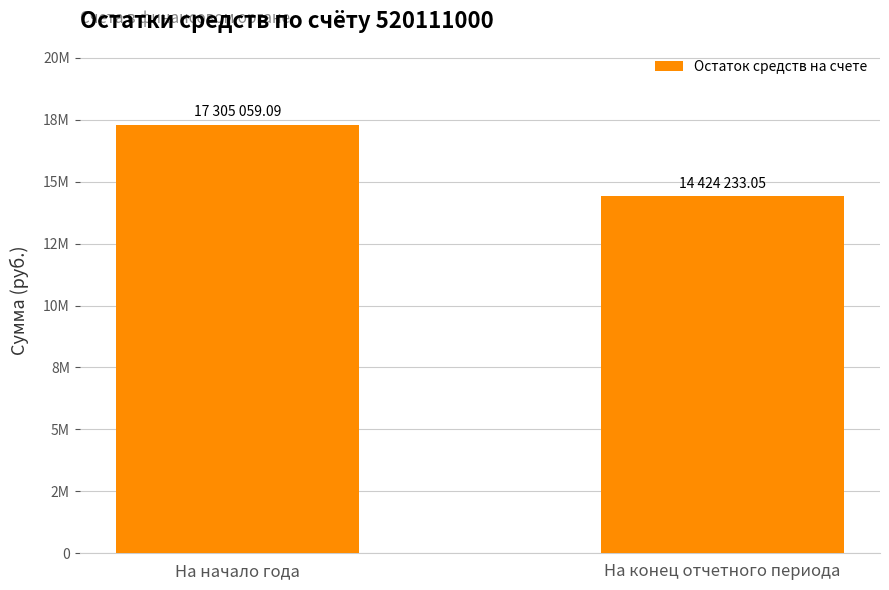

List the labels in order of value, smallest first.

На конец отчетного периода, На начало года